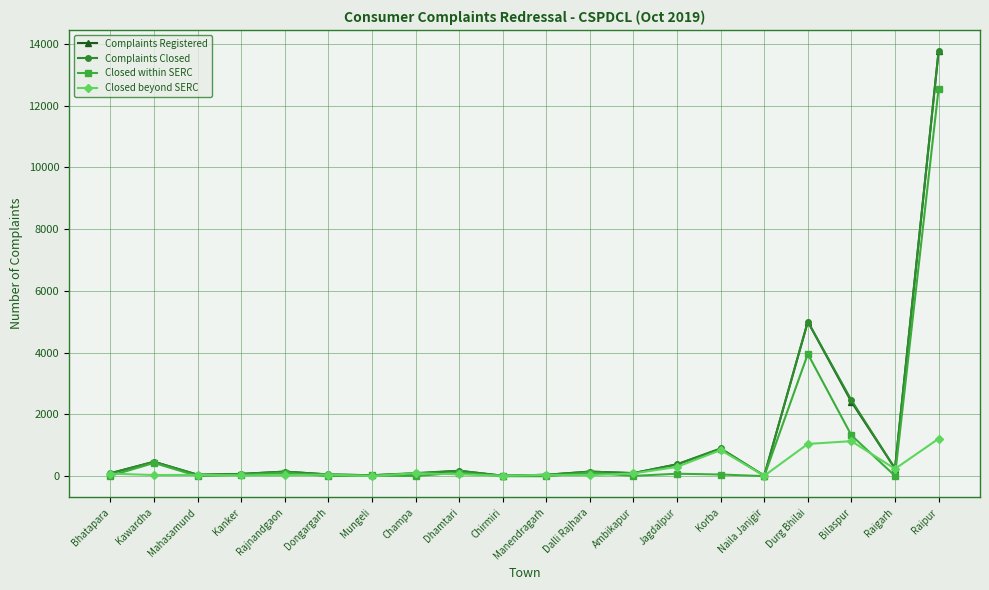

What is the difference between the maximum and second lowest values in the Closed within SERC series?

12546